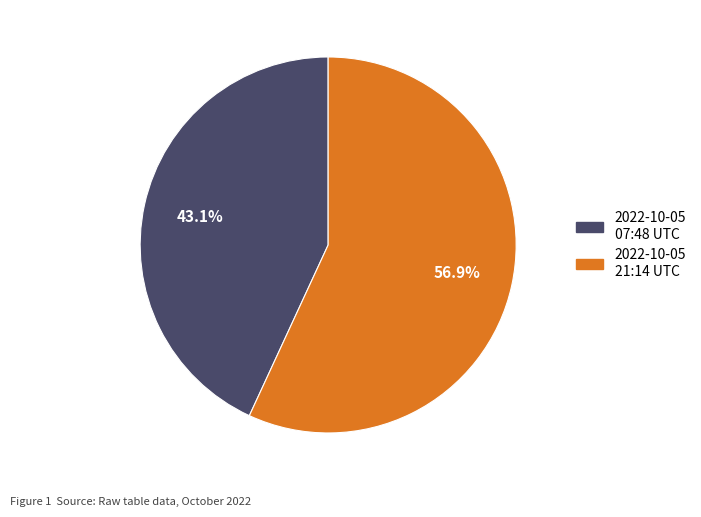

Is there any slice that represents more than half of the pie?

Yes